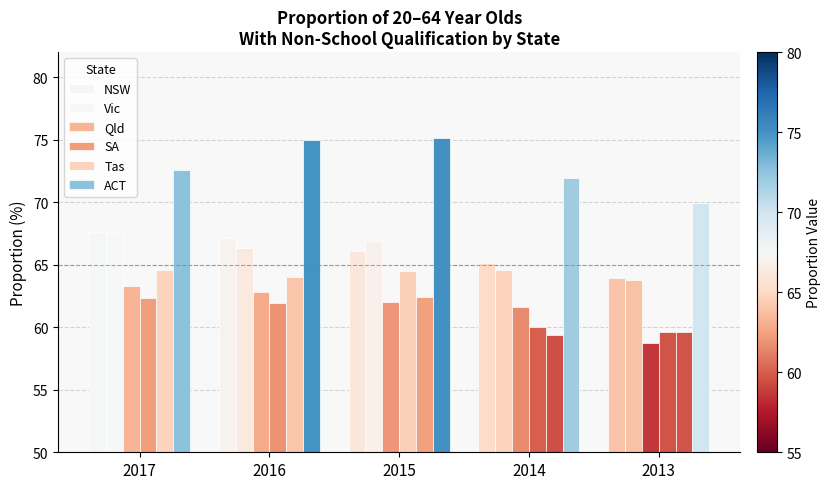

What is the difference between the SA values at 2017 and 2015?

2.2